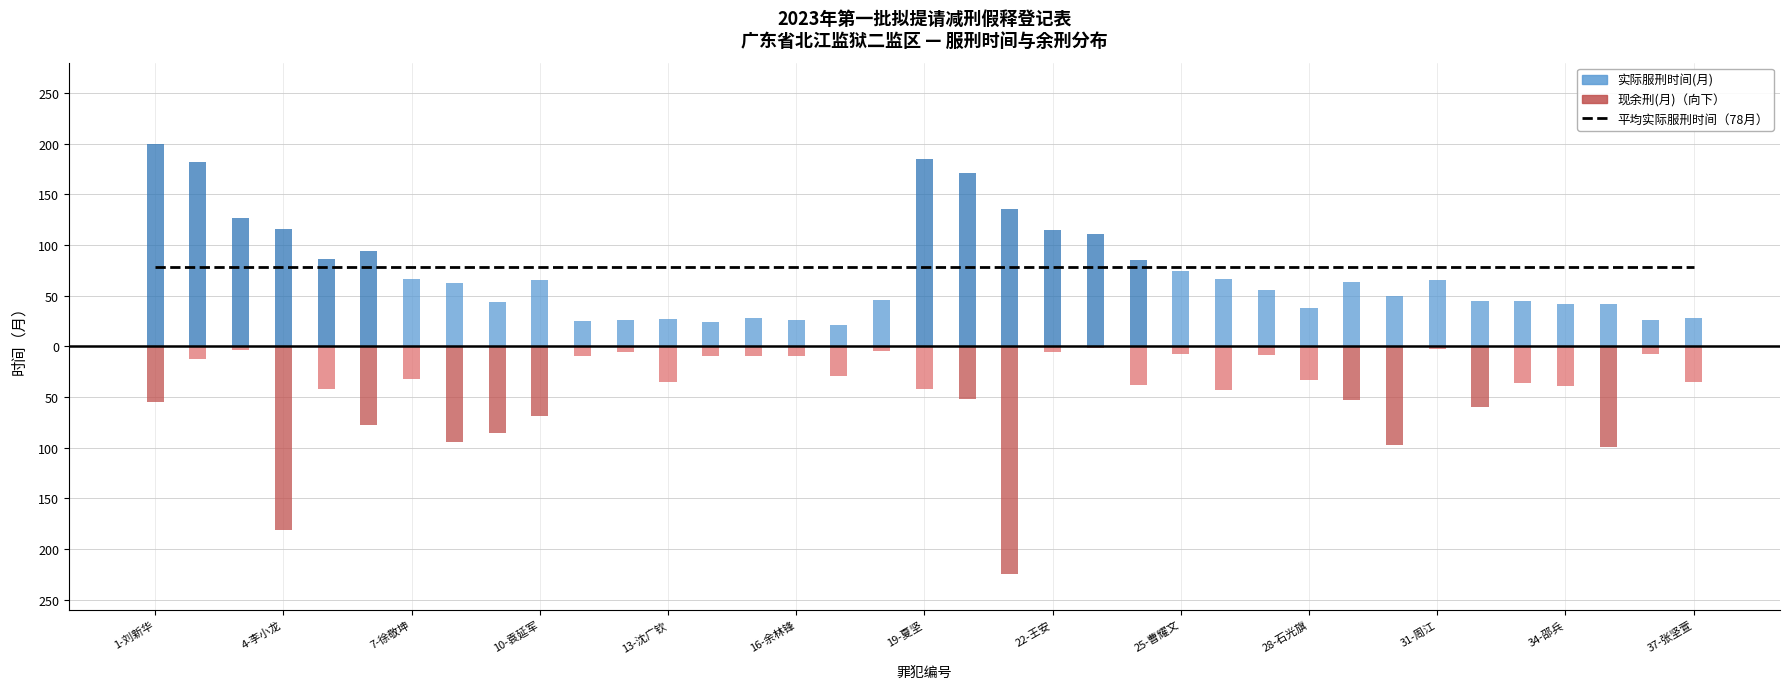

What is the average value of the 现余刑(月) series?

45